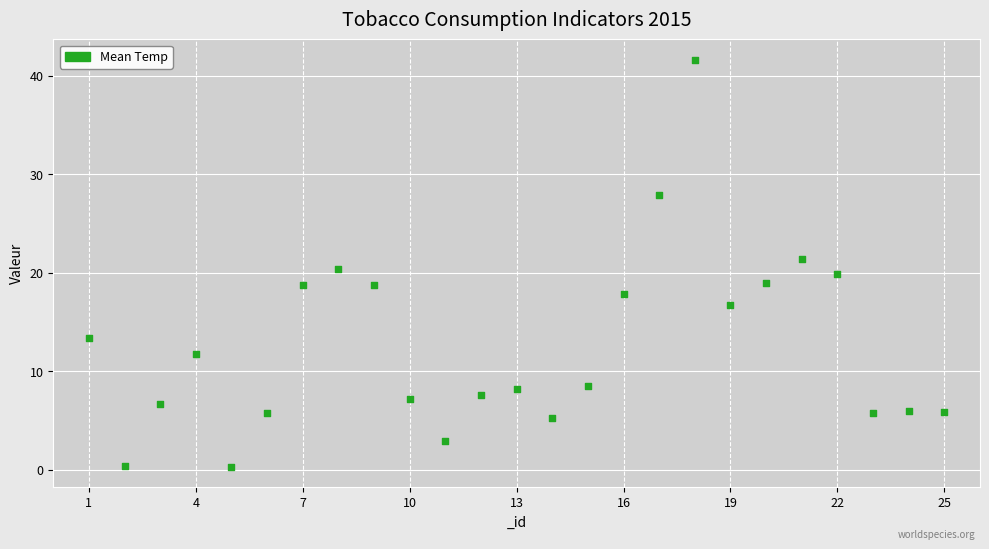

What is the range of X values (max minus min)?

24.0